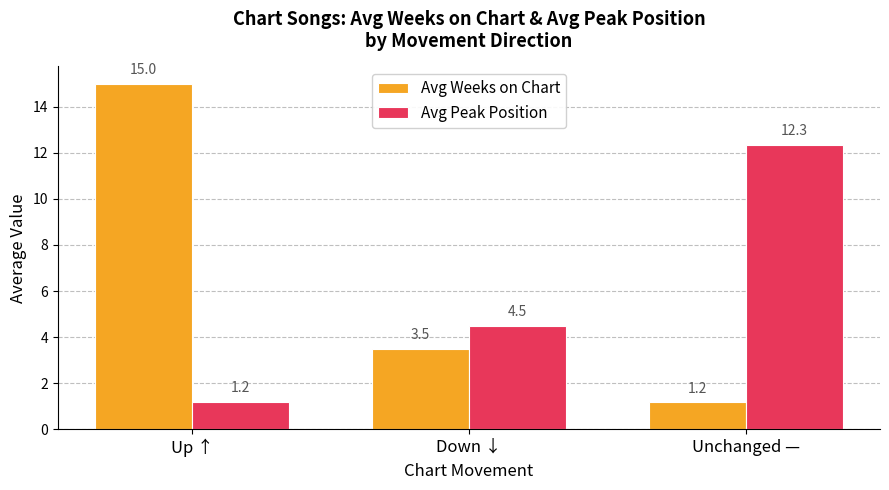

Between Up ↑ and Unchanged —, which series saw the biggest shift?

Avg Weeks on Chart